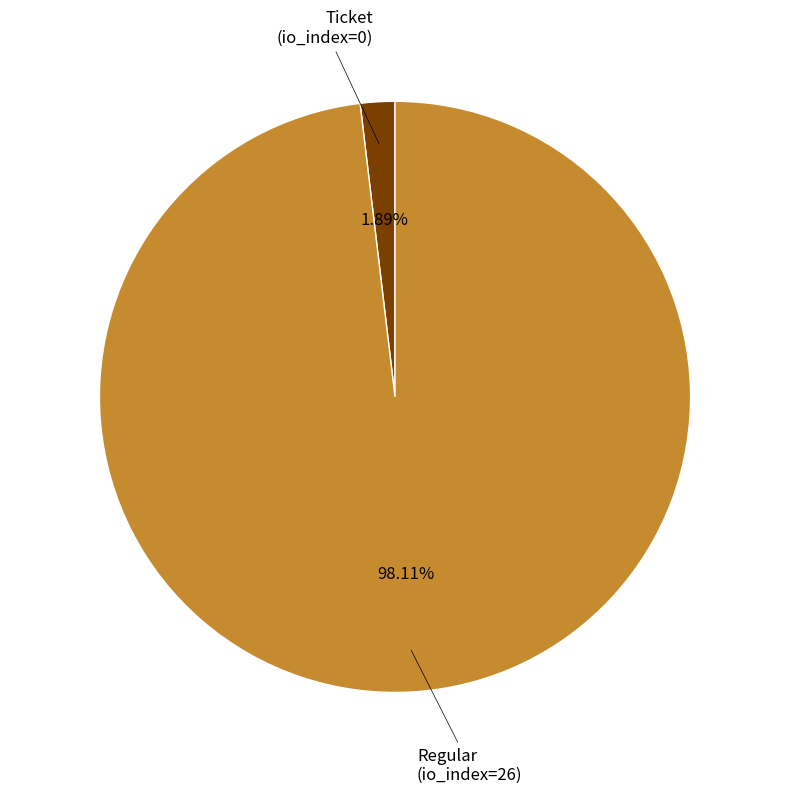

Does any single category account for the majority?

Yes